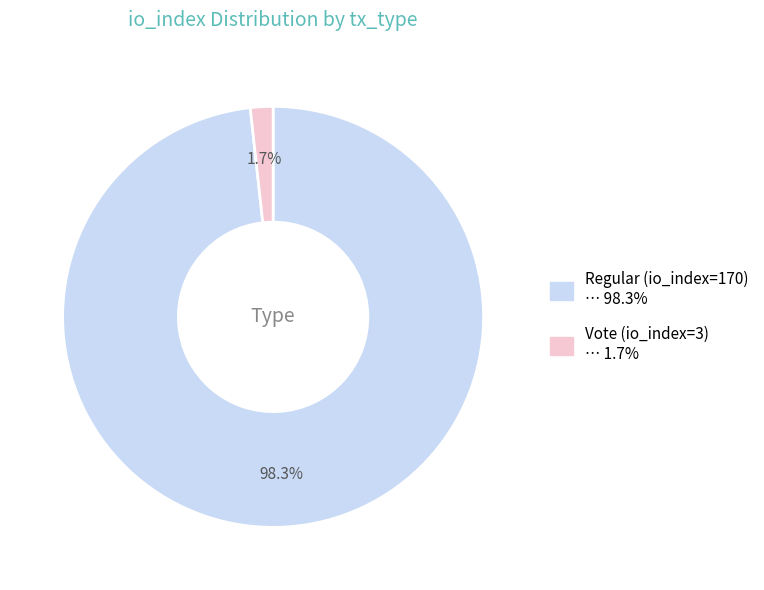

What percentage is the Regular (io_index=170) slice, to the nearest percent?

98%